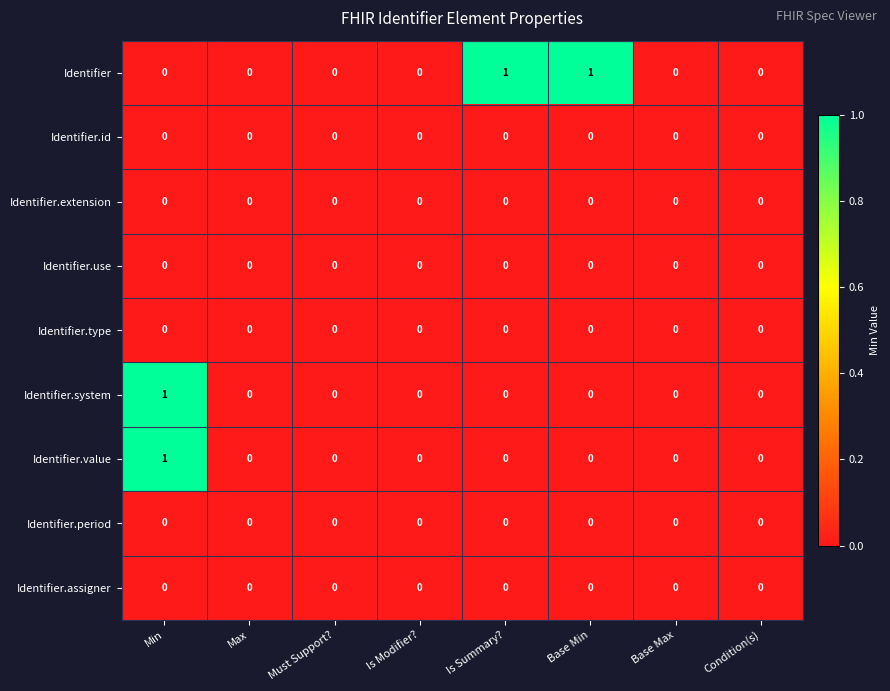

Which series has the largest total across all categories?

Identifier